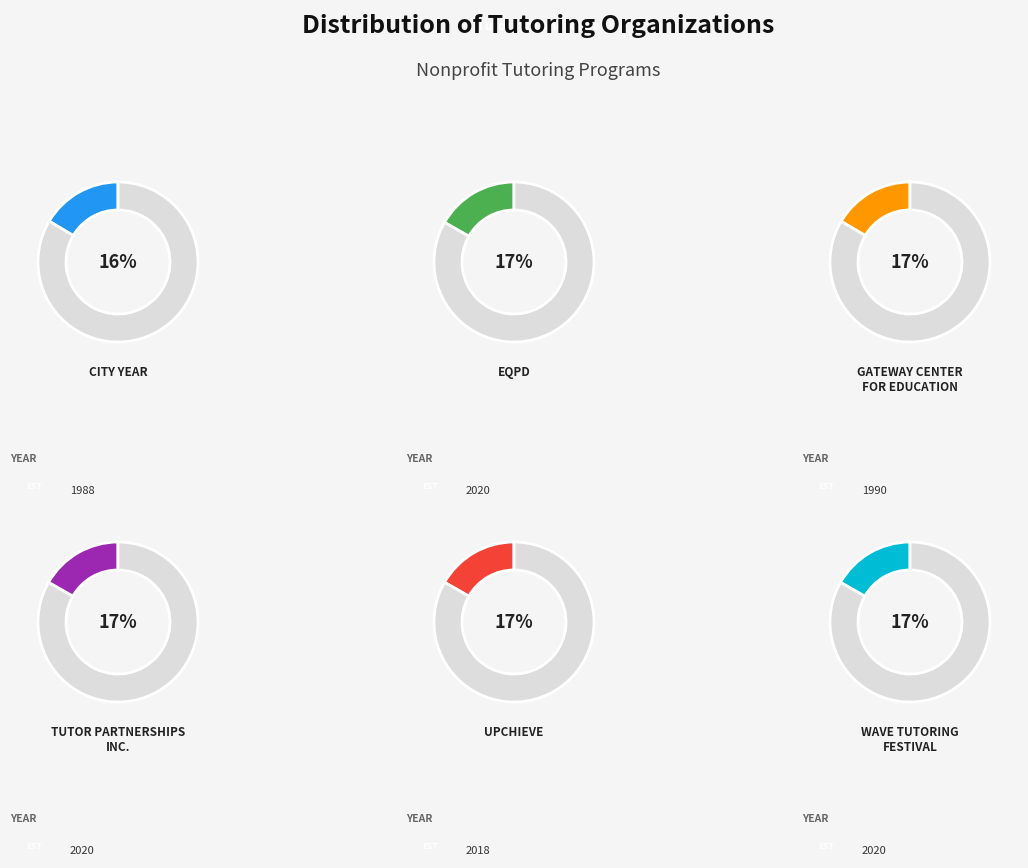

Combined, what portion of the pie is Wave Tutoring Festival and City Year?

33.2%